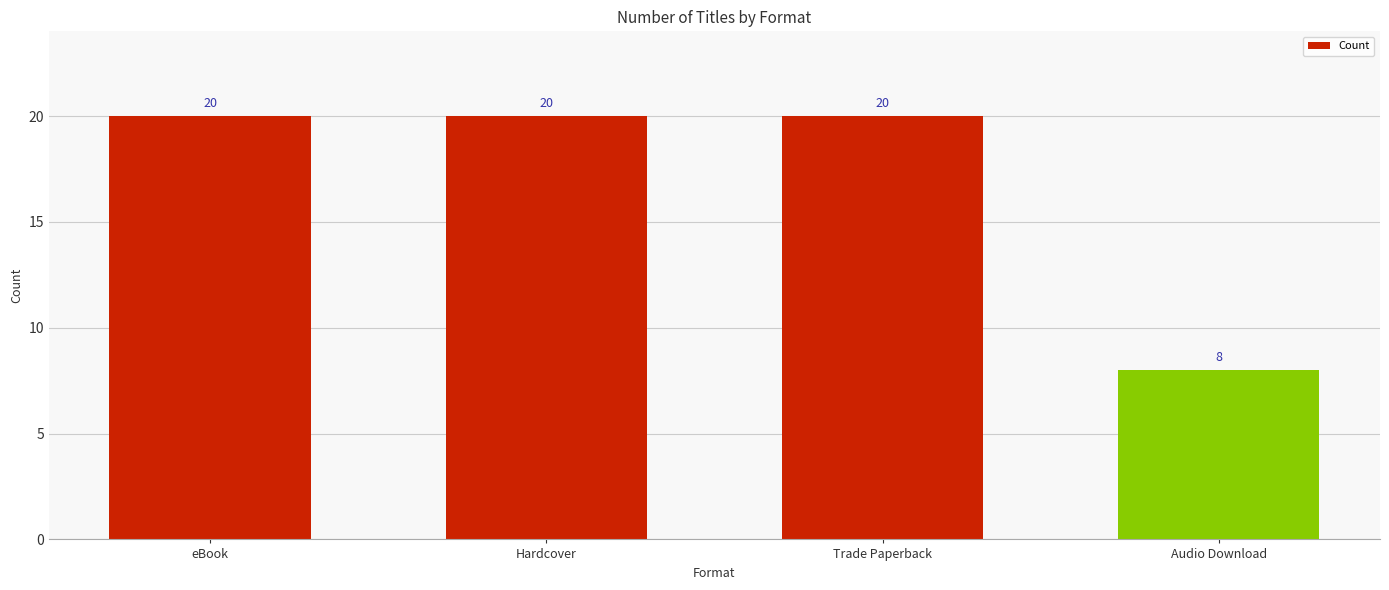

At which category does the chart reach its minimum across all series?

Audio Download